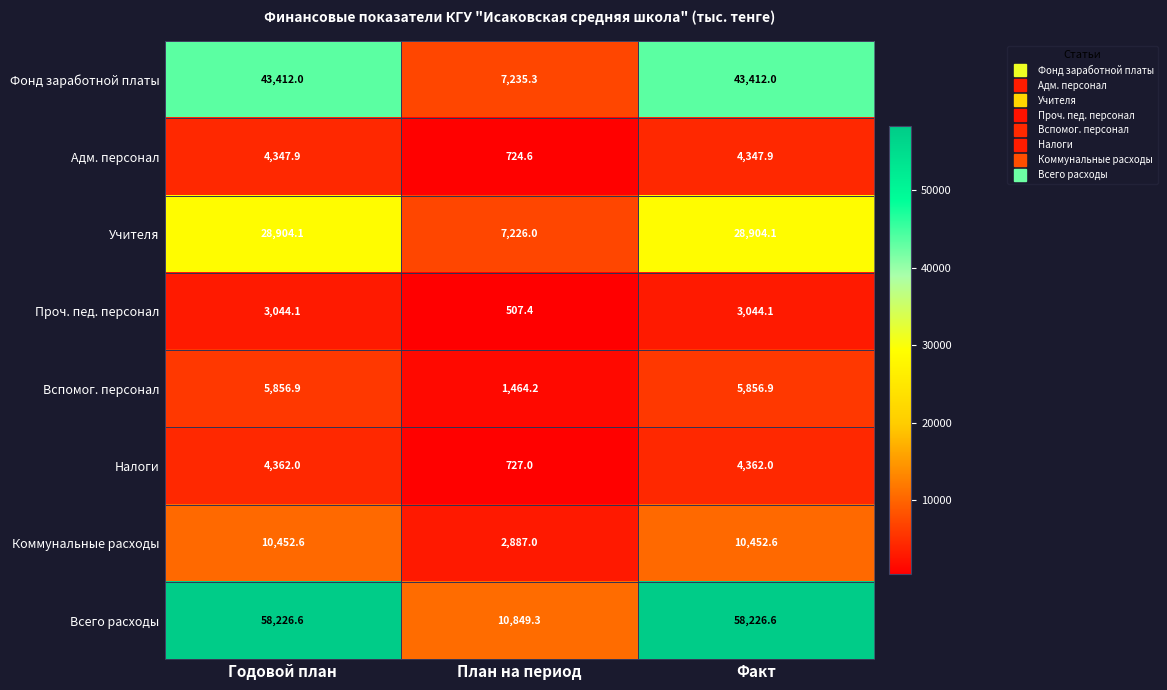

At План на период, list the series in order from largest to smallest.

Всего расходы, Фонд заработной платы, Учителя, Коммунальные расходы, Вспомог. персонал, Налоги, Адм. персонал, Проч. пед. персонал